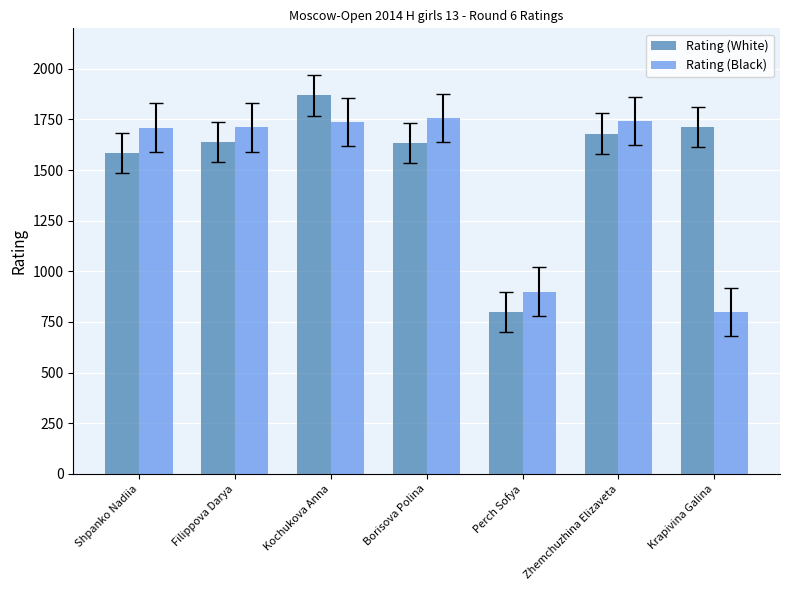

Between Shpanko Nadiia and Kochukova Anna, which series saw the biggest shift?

Rating (White)